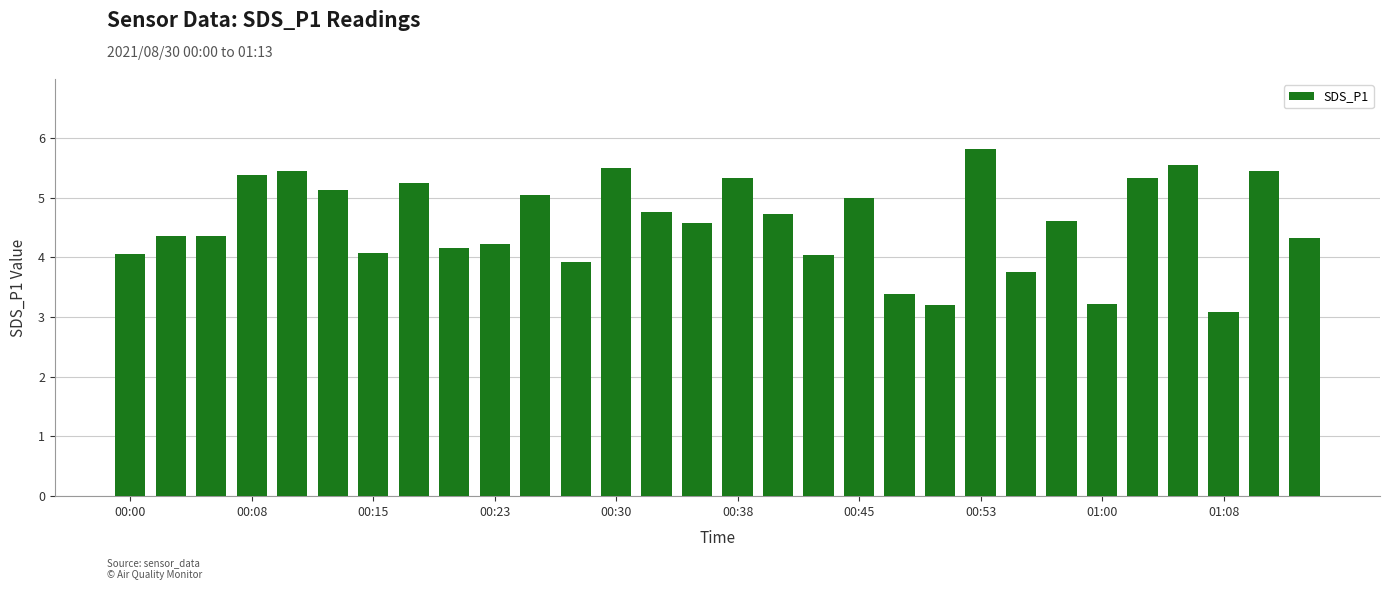

What is the maximum value shown in the chart?

5.8